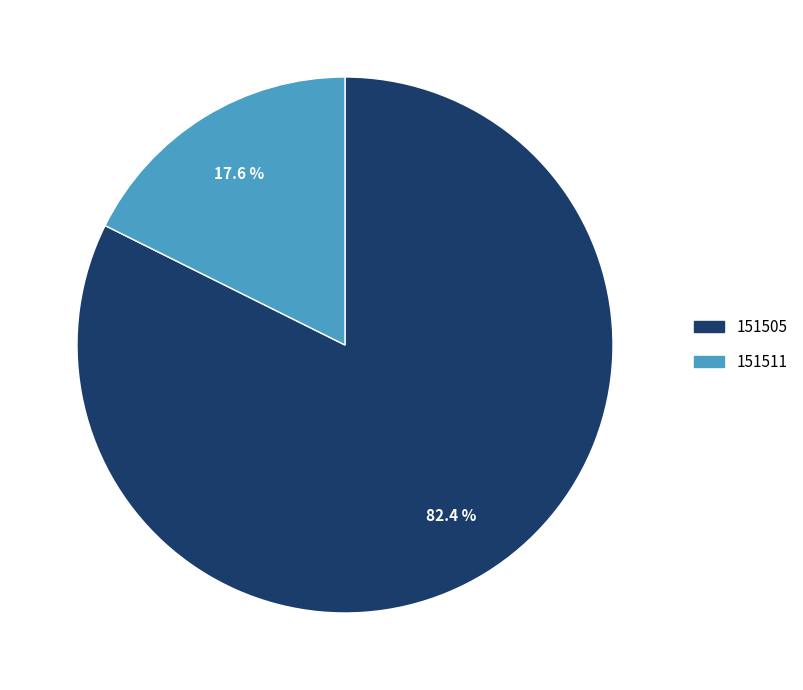

Which category has the smallest portion of the pie?

151511